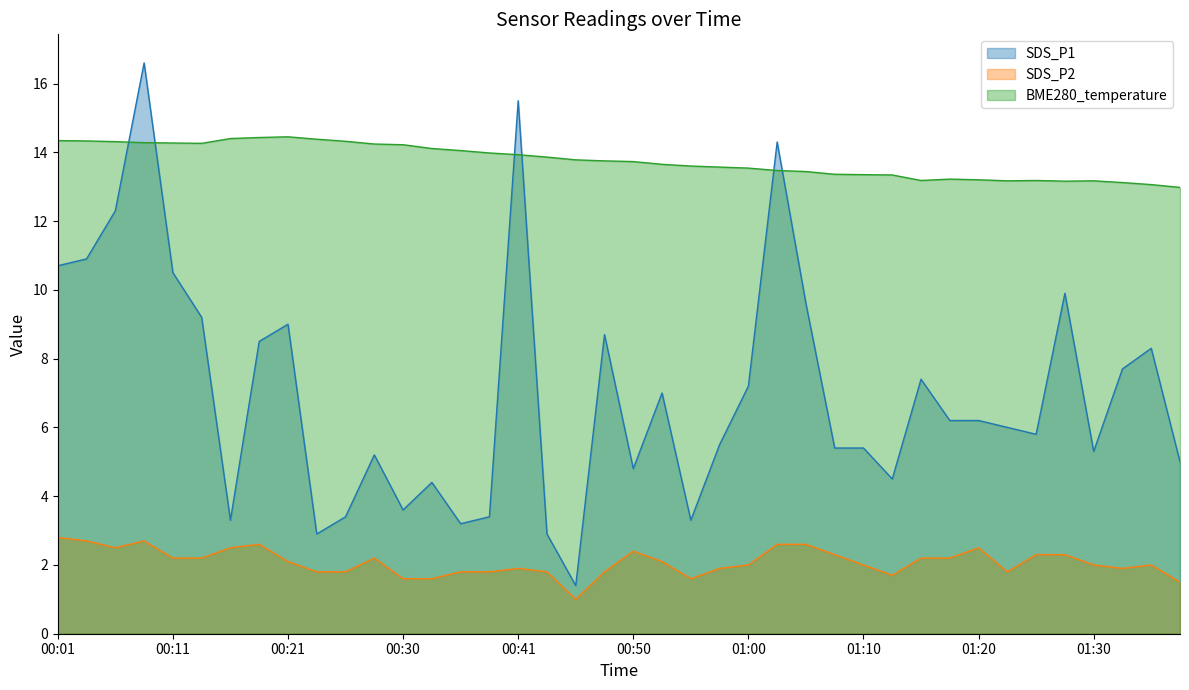

Where is BME280_temperature nearest to the value 13?

01:37